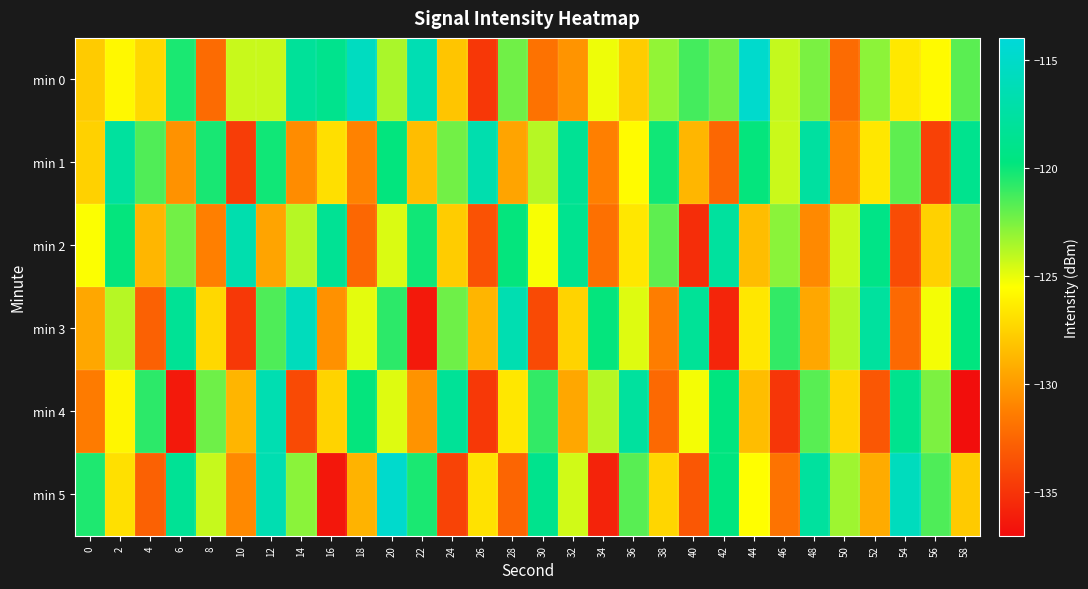

At 52, list the series in order from smallest to largest.

min 4, min 5, min 1, min 0, min 2, min 3